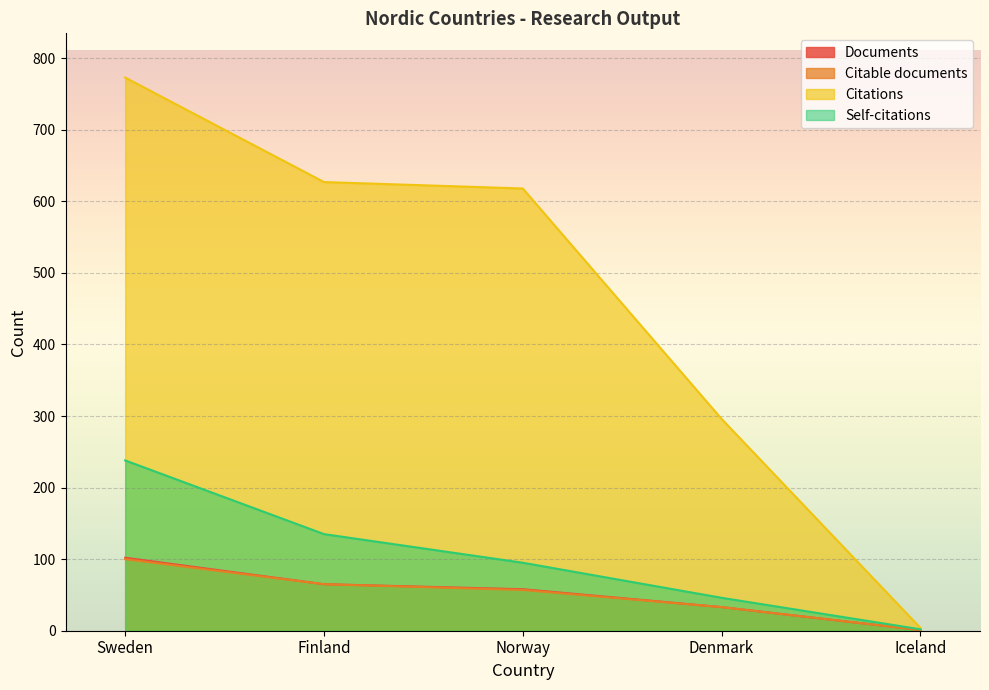

What is the label of the 5th point from the left?

Iceland